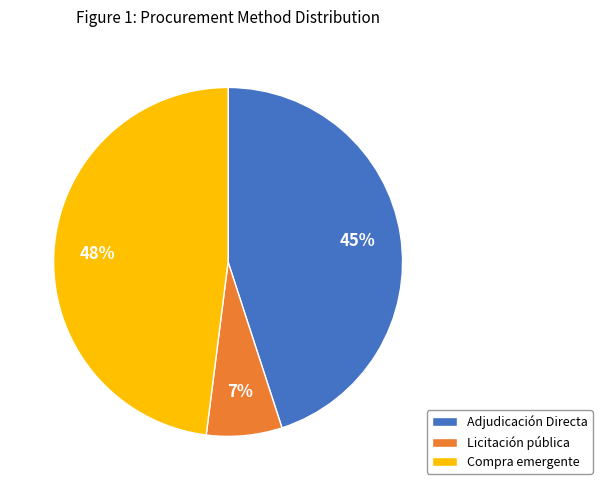

What is the ratio of the value at Licitación pública to the value at Adjudicación Directa?

0.2